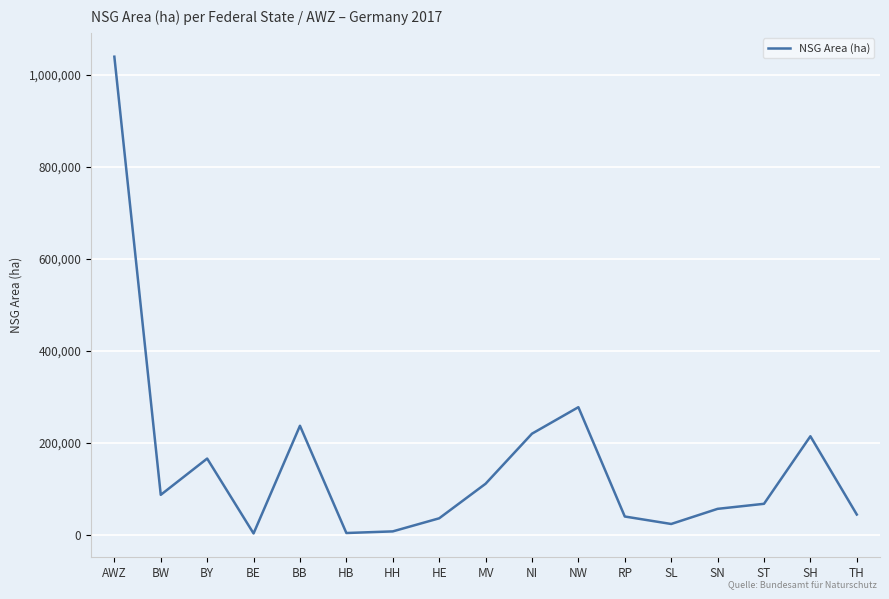

Which has a higher value, NW or SL?

NW